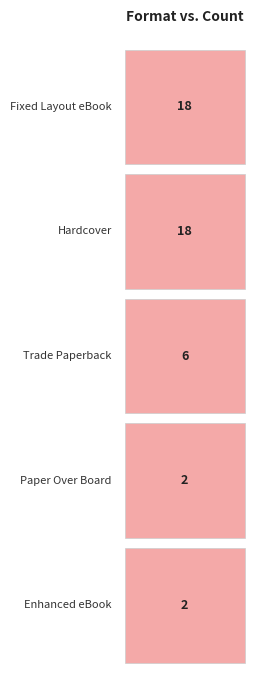

Reading left to right, extract all data points from this chart.

Fixed Layout eBook=18	Hardcover=18	Trade Paperback=6	Paper Over Board=2	Enhanced eBook=2